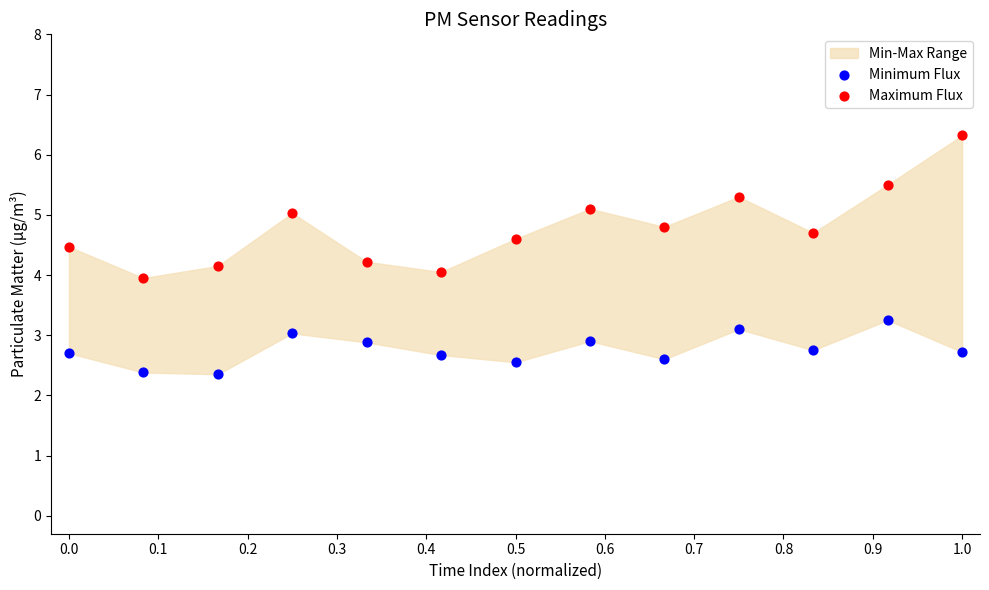

Which series has the widest spread of Y values?

Maximum Flux